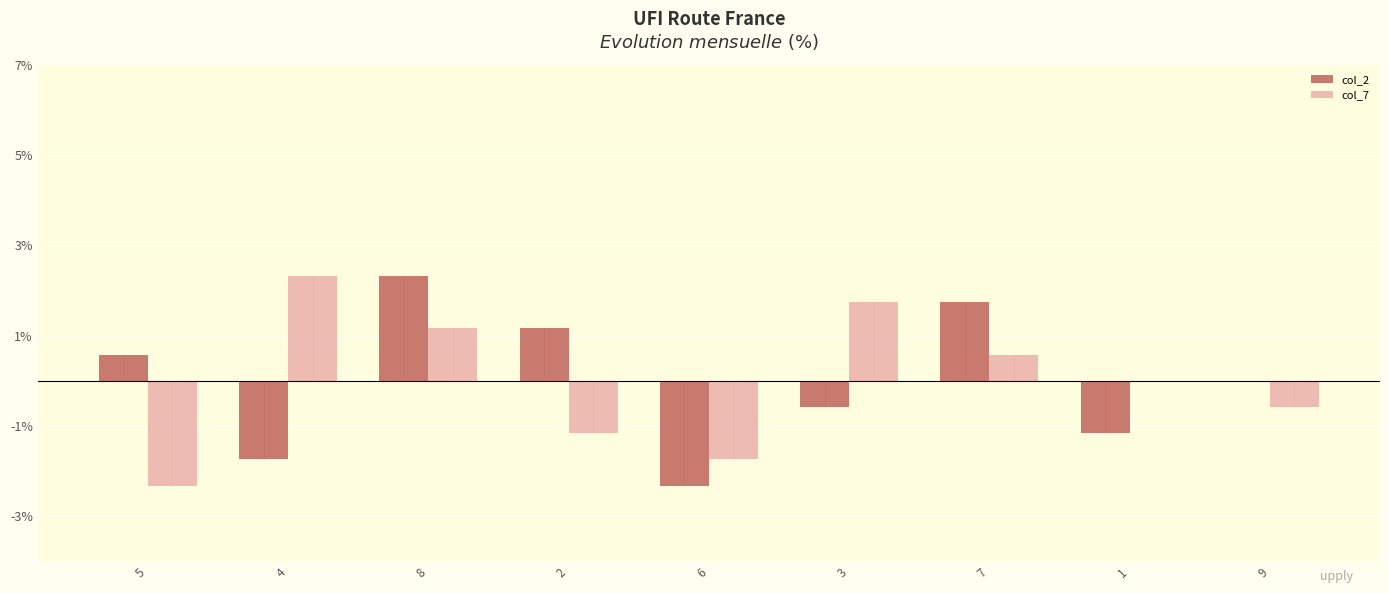

What is the total value across all series at 9?

-0.6